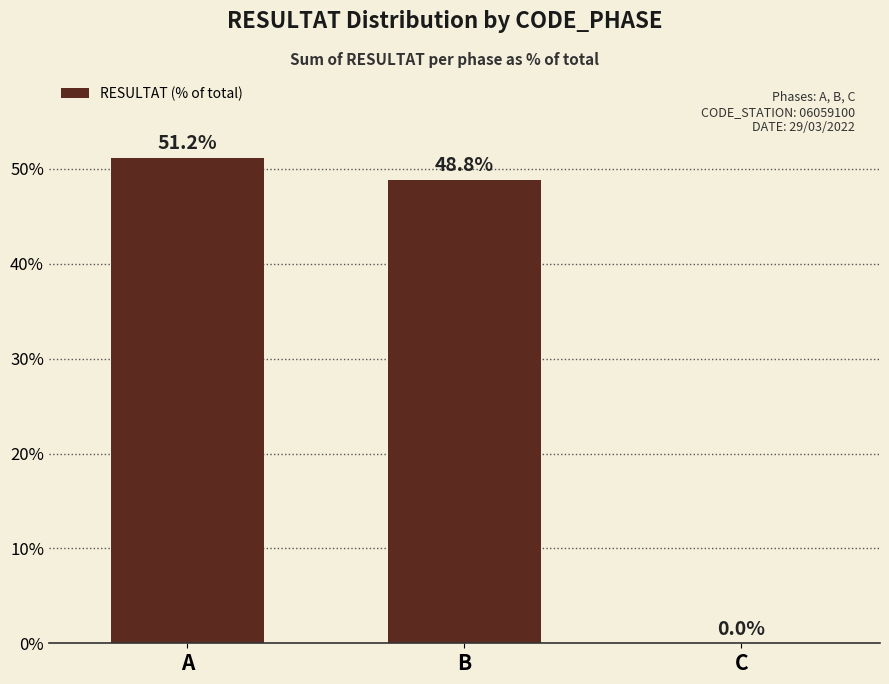

Where is the data nearest to the value 25?

B